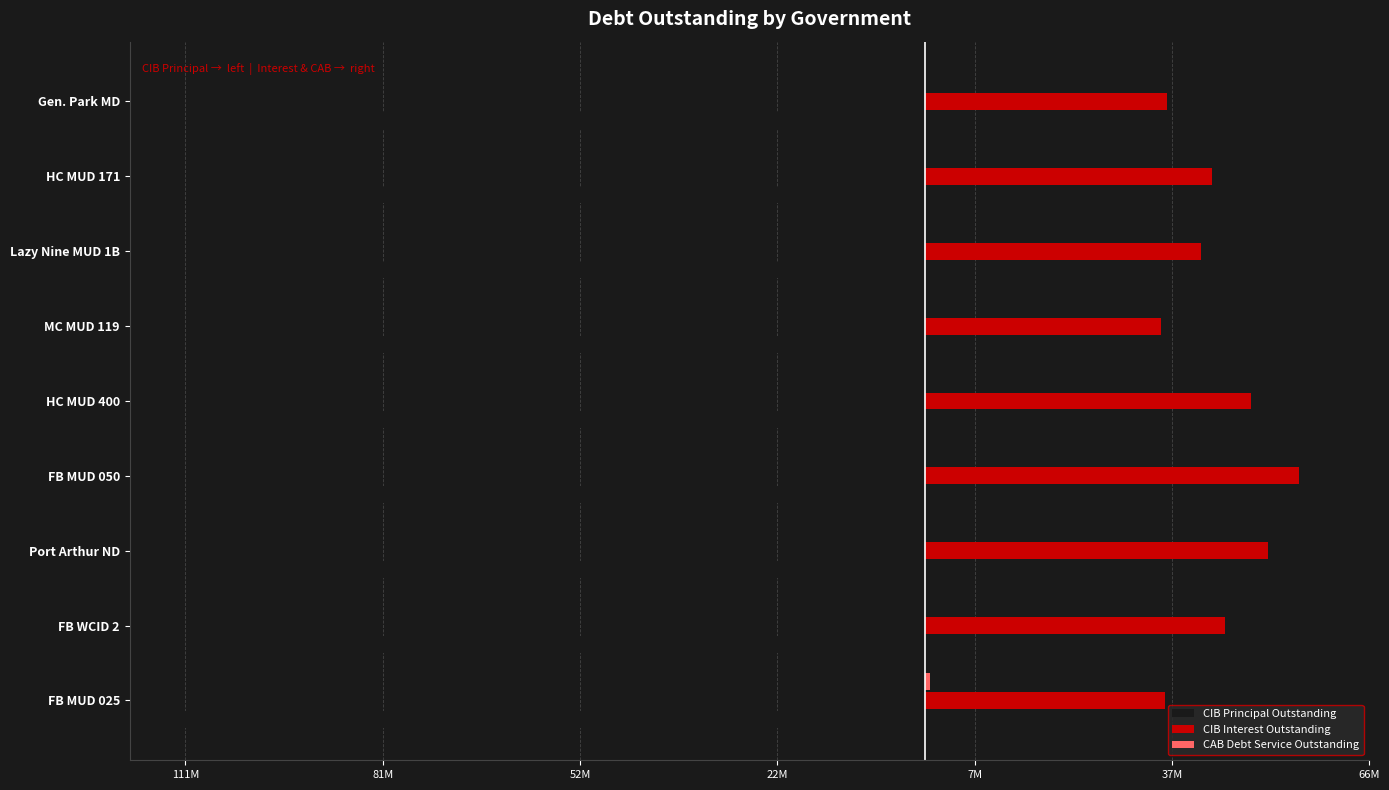

What are all the series names shown in the legend?

CIB Principal Outstanding, CIB Interest Outstanding, CAB Debt Service Outstanding